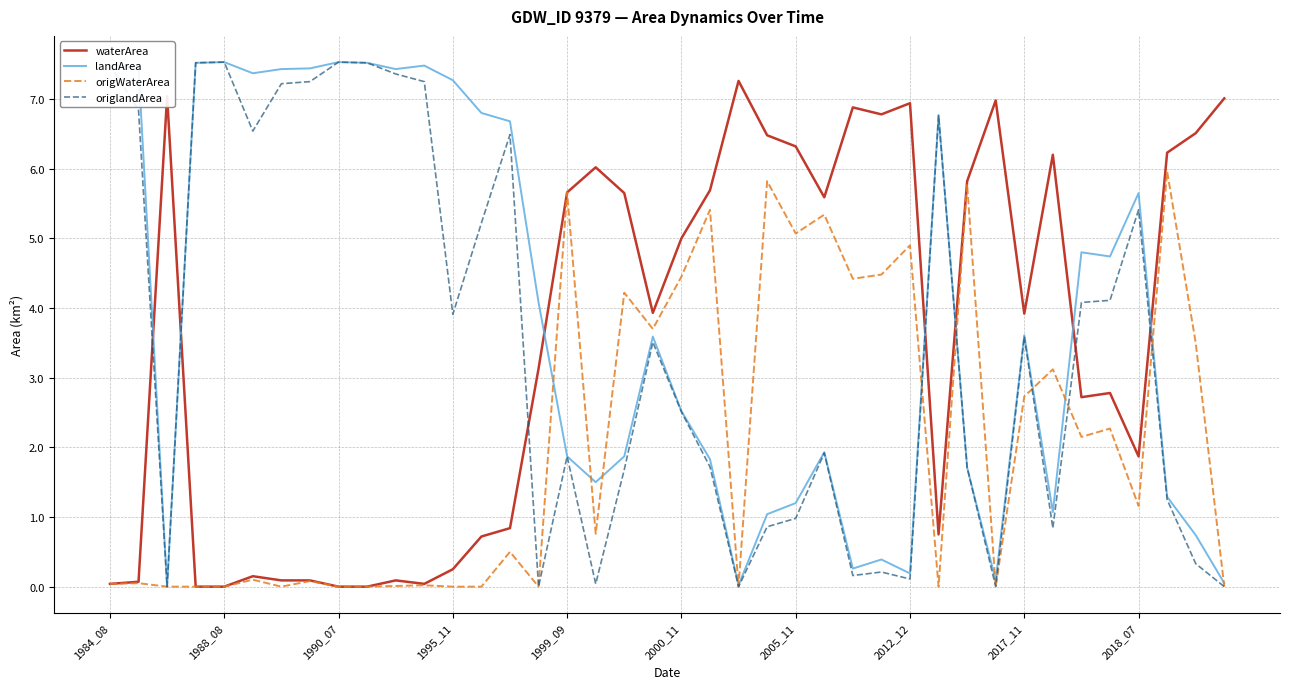

Which series has the largest total across all categories?

landArea